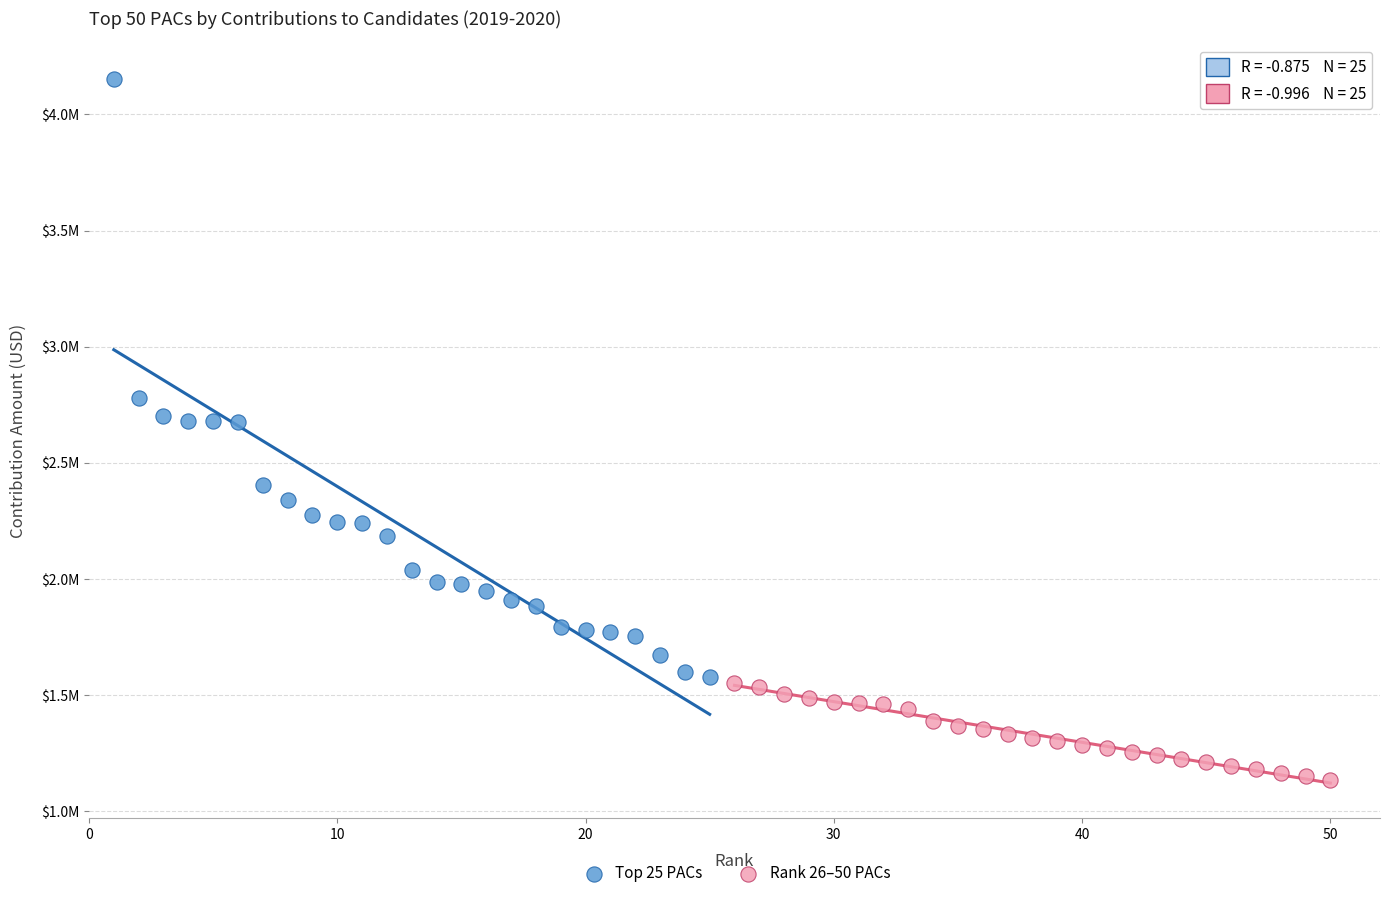

Which series has the widest spread of Y values?

Top 25 PACs